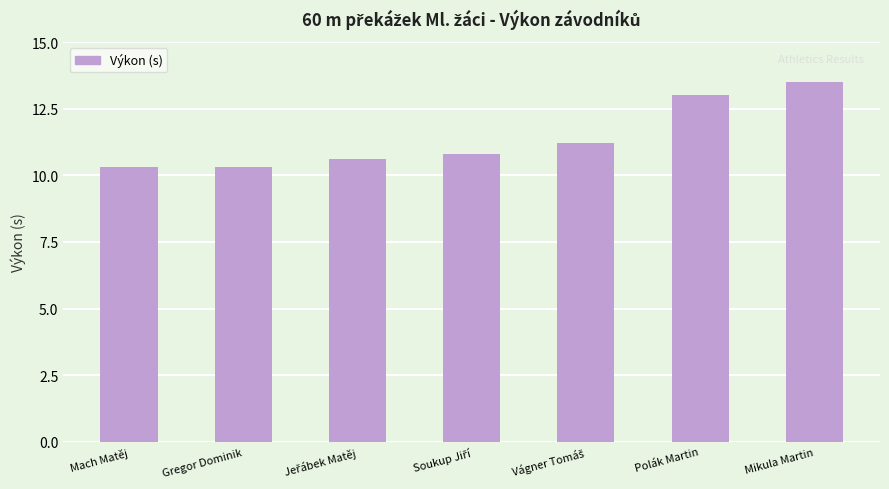

Reading left to right, what are all the values shown in this chart?

10.3	10.3	10.6	10.8	11.2	13.0	13.5